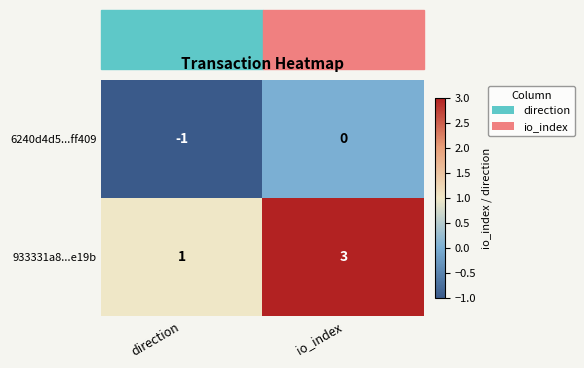

How many distinct data groups are displayed?

2